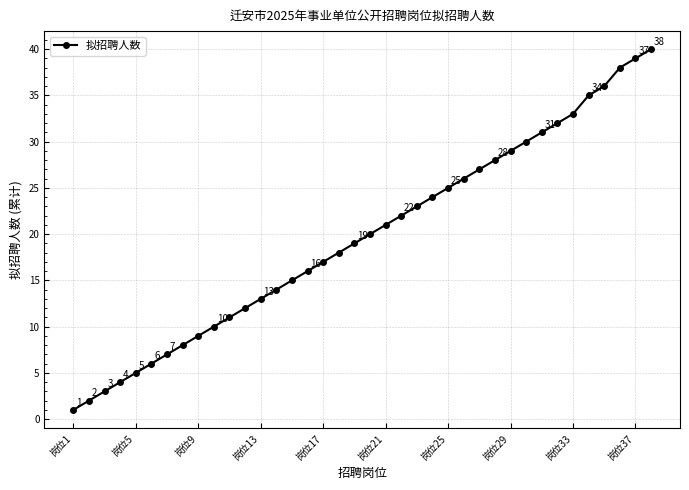

What is the difference between the second highest and minimum values?

38